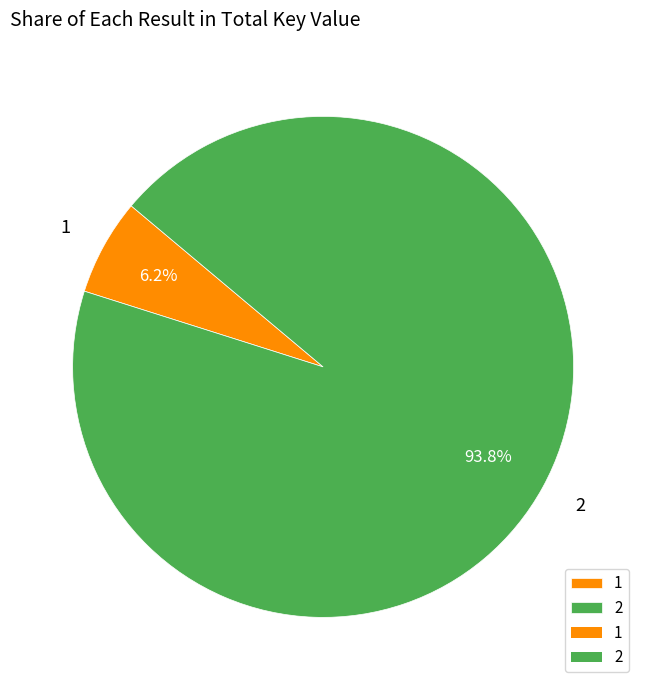

Combined, do 1 and 2 account for over 50%?

Yes